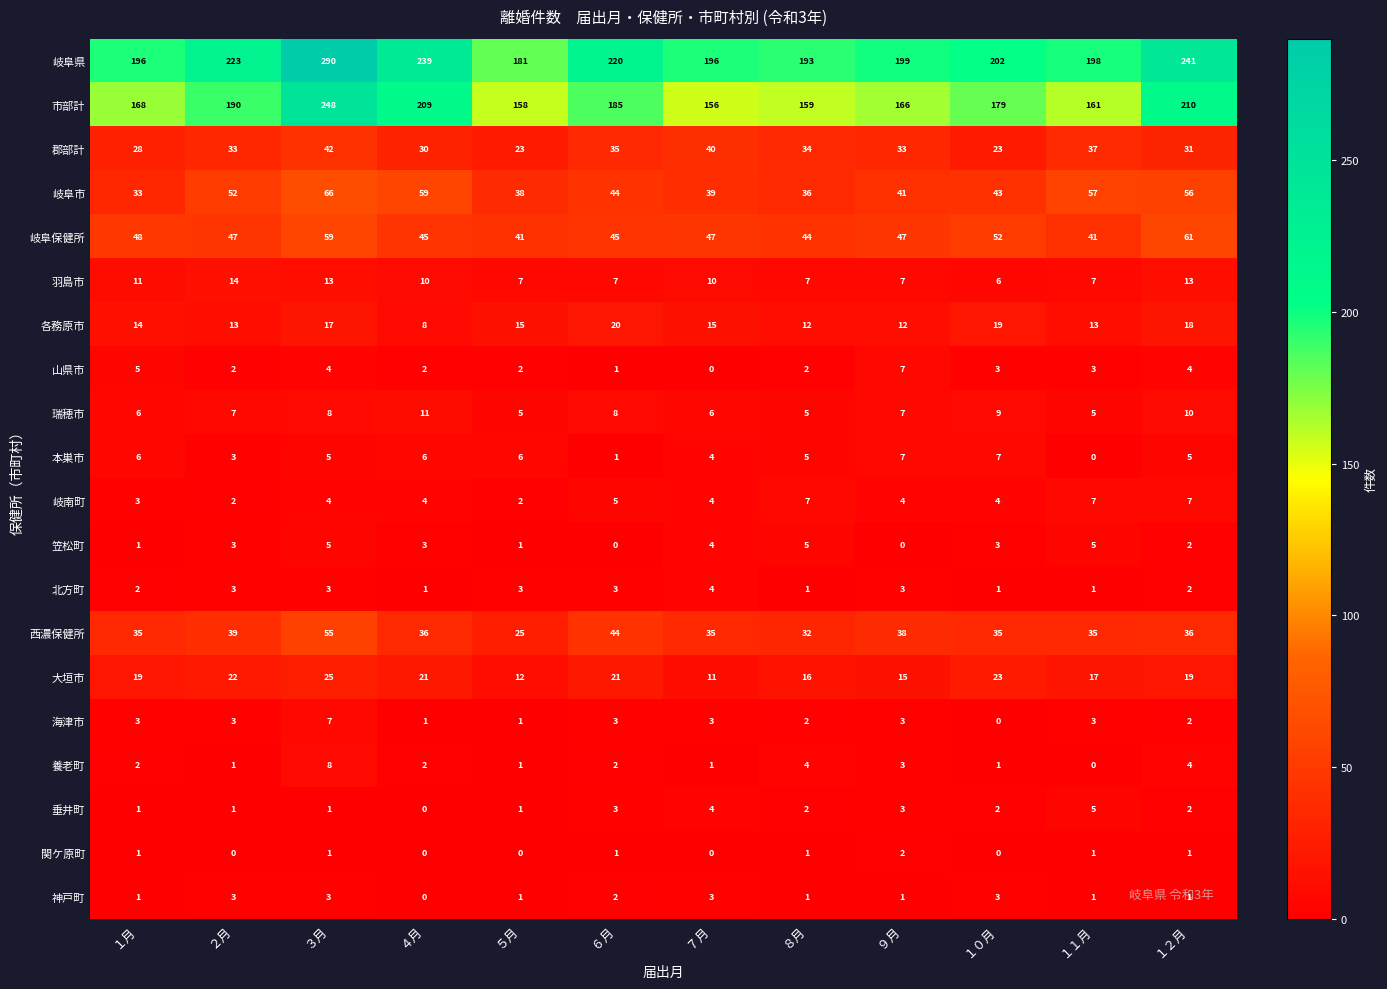

True or false: 垂井町 has a value of 1 at １２月.

False